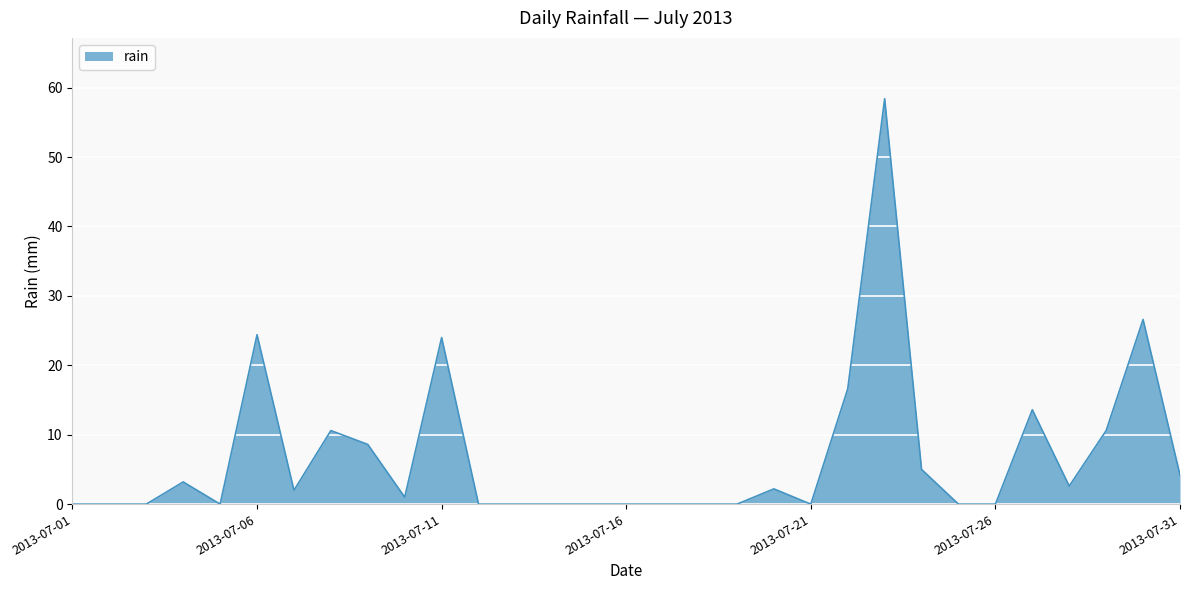

How many categories are shown in the chart?

31